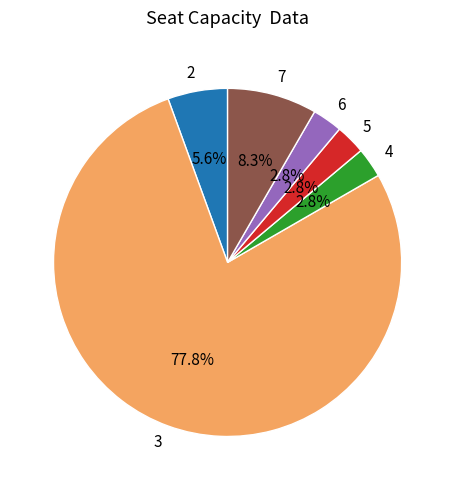

Approximately how many times larger is the value at 7 compared to 6?

3.0